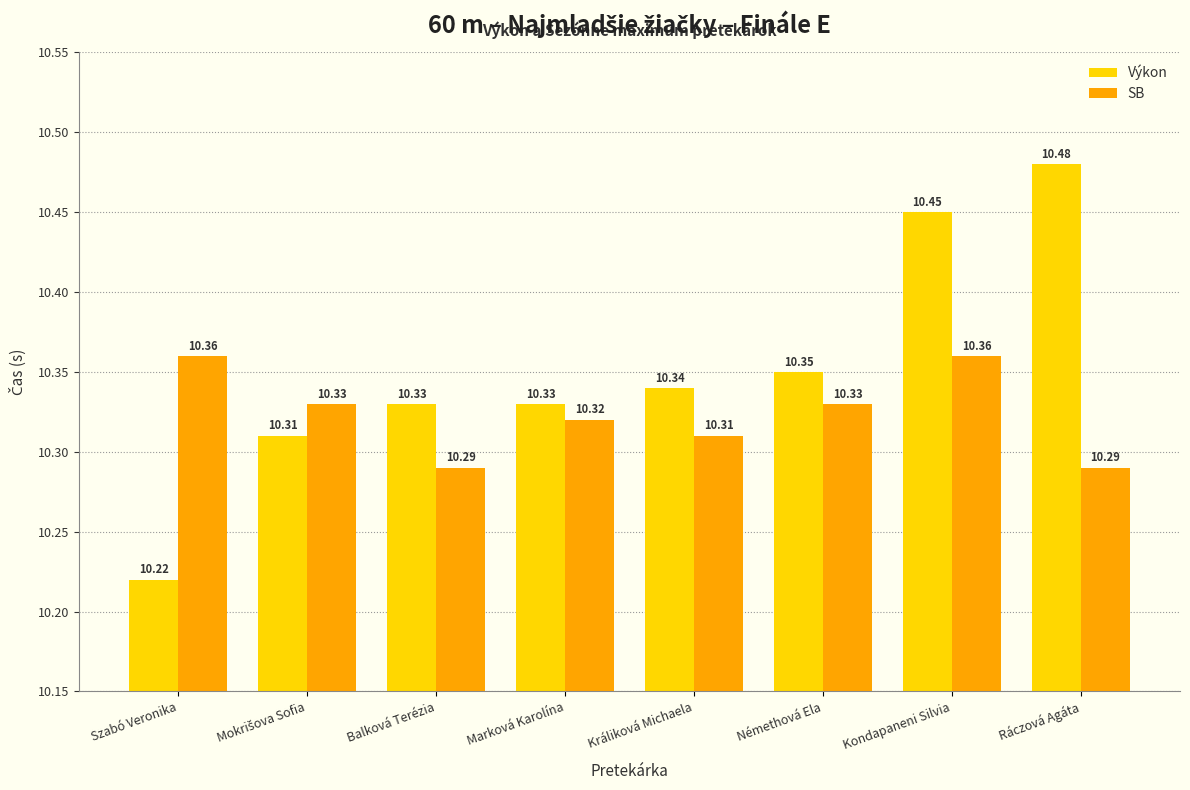

What is the label of the 8th bar from the left?

Ráczová Agáta